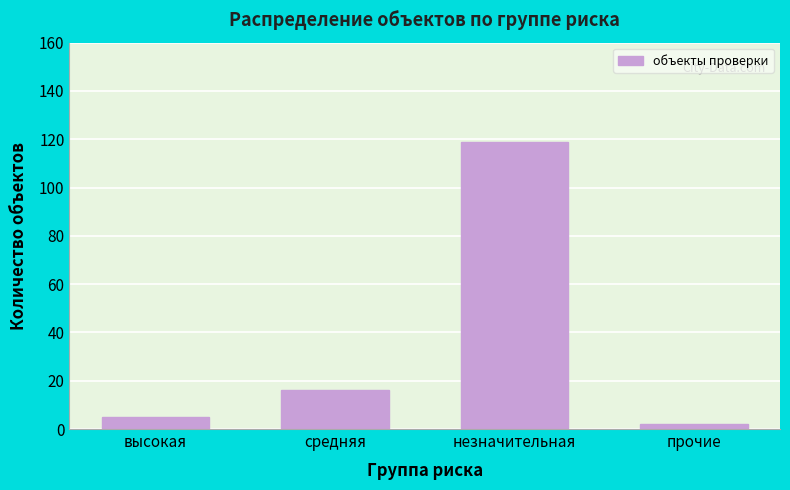

Reading left to right, transcribe all the data shown in this chart.

высокая=5	средняя=16	незначительная=119	прочие=2